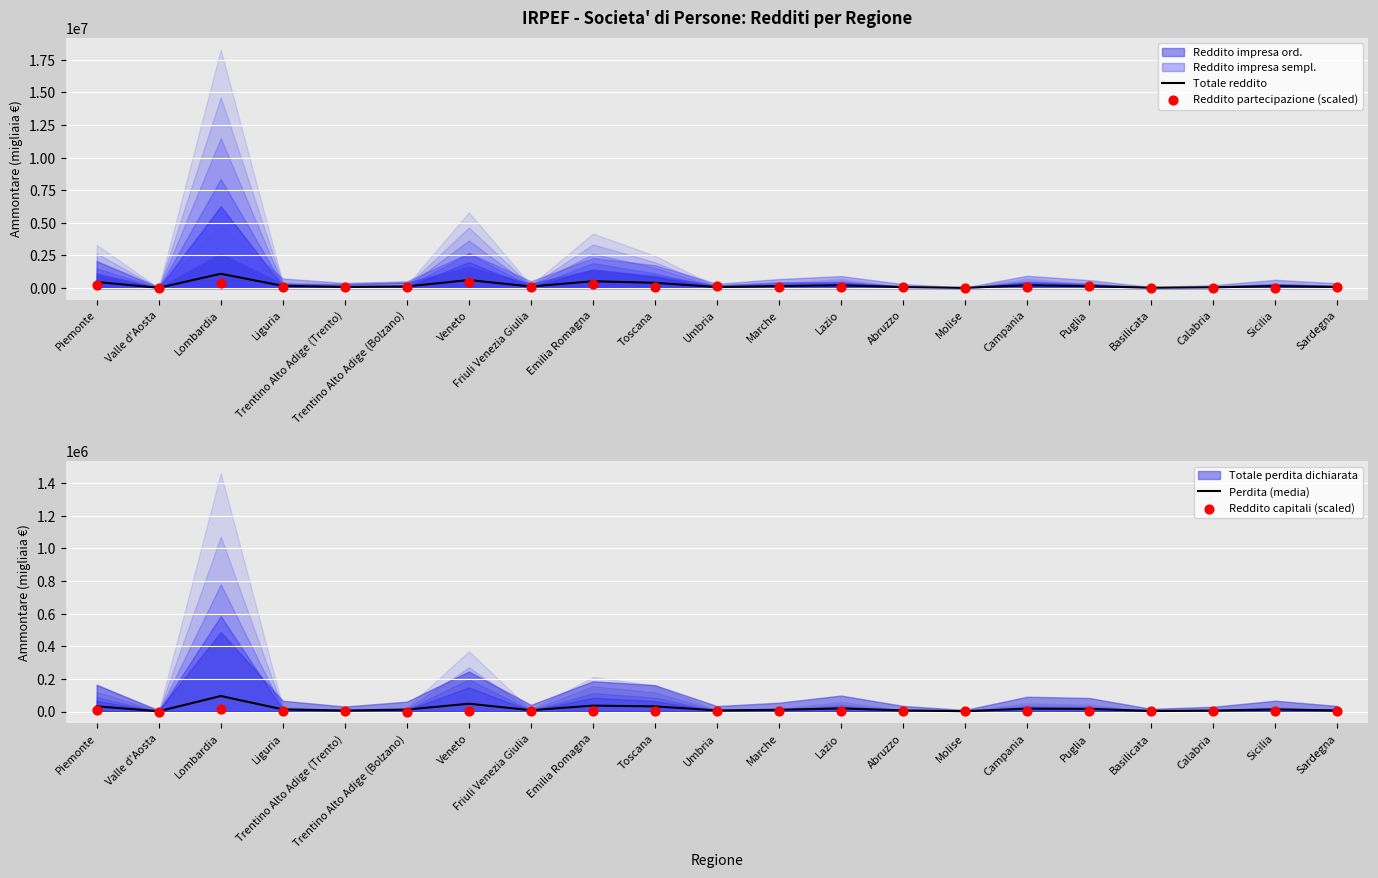

Which series reaches the minimum Y coordinate?

Reddito partecipazione (scaled)